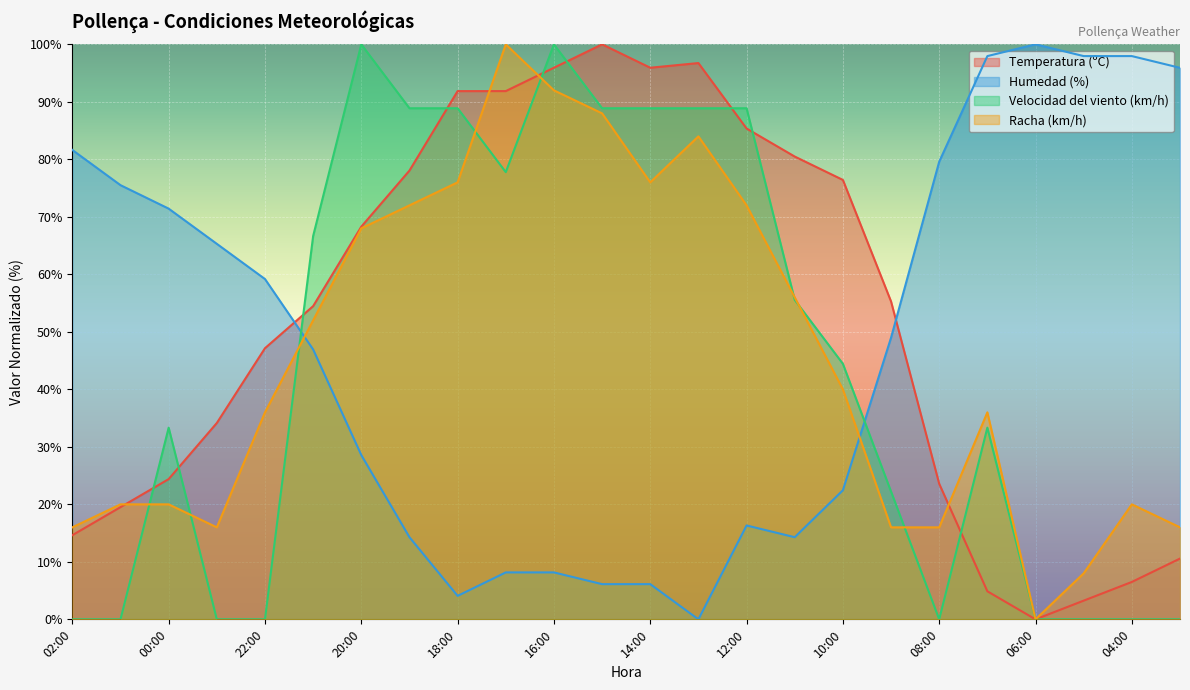

The value of Racha (km/h) at 07:00 is 36.0. True or false?

True